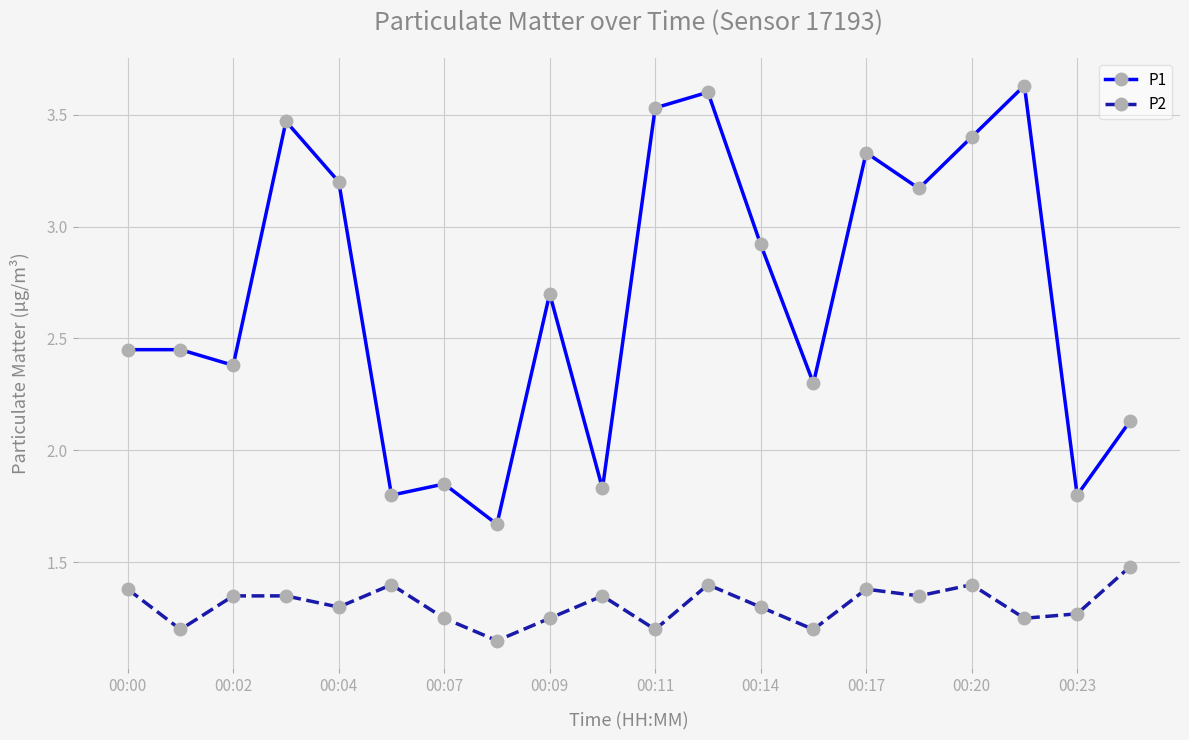

True or false: P1 has more than 2 points higher than both neighbors.

True